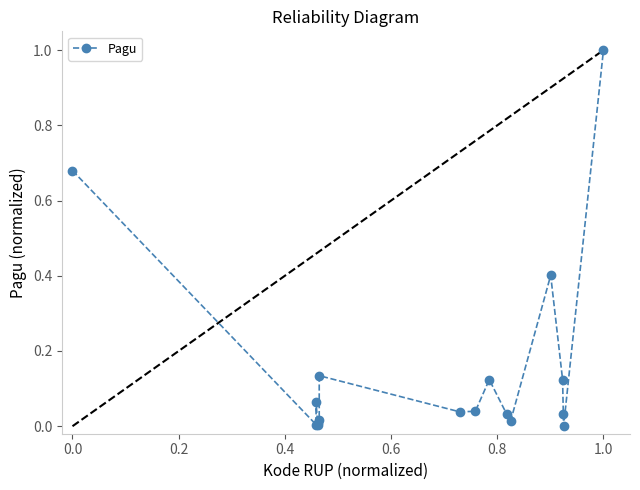

True or false: the data has more than 1 interior local peaks.

True